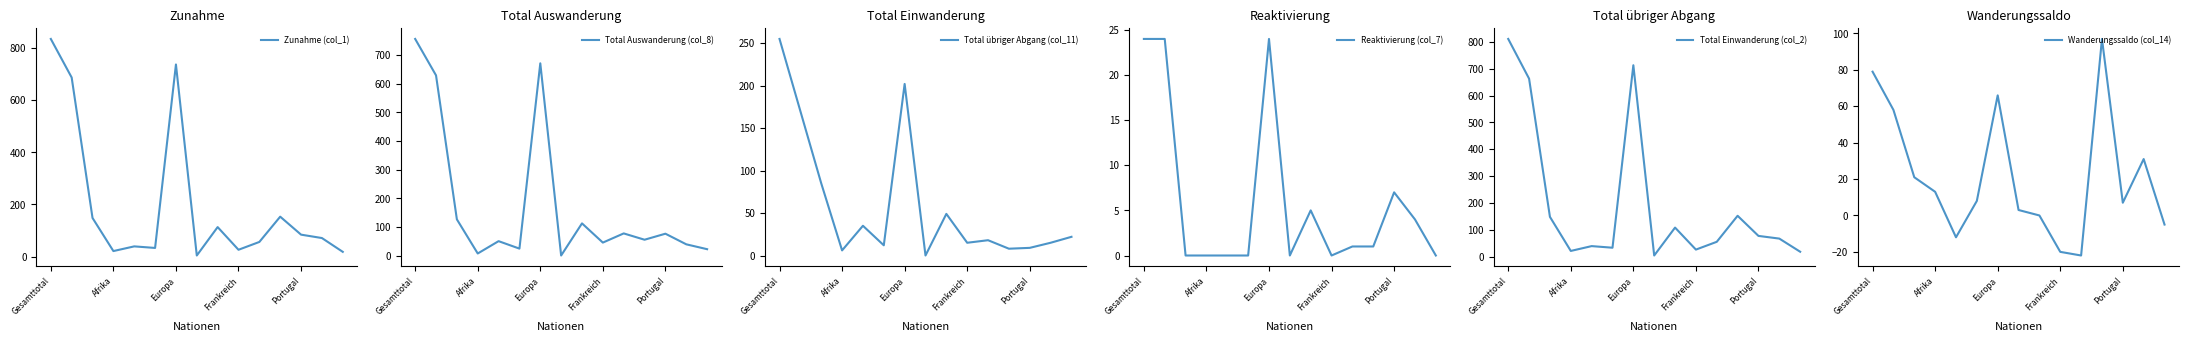

Is it true that Zunahme (col_1) equals 737 at Europa?

True